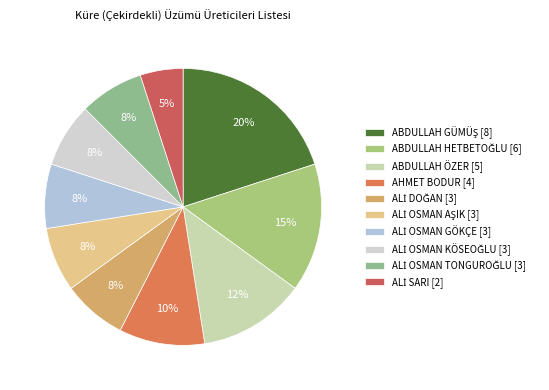

Which category has the smallest portion of the pie?

ALİ SARI